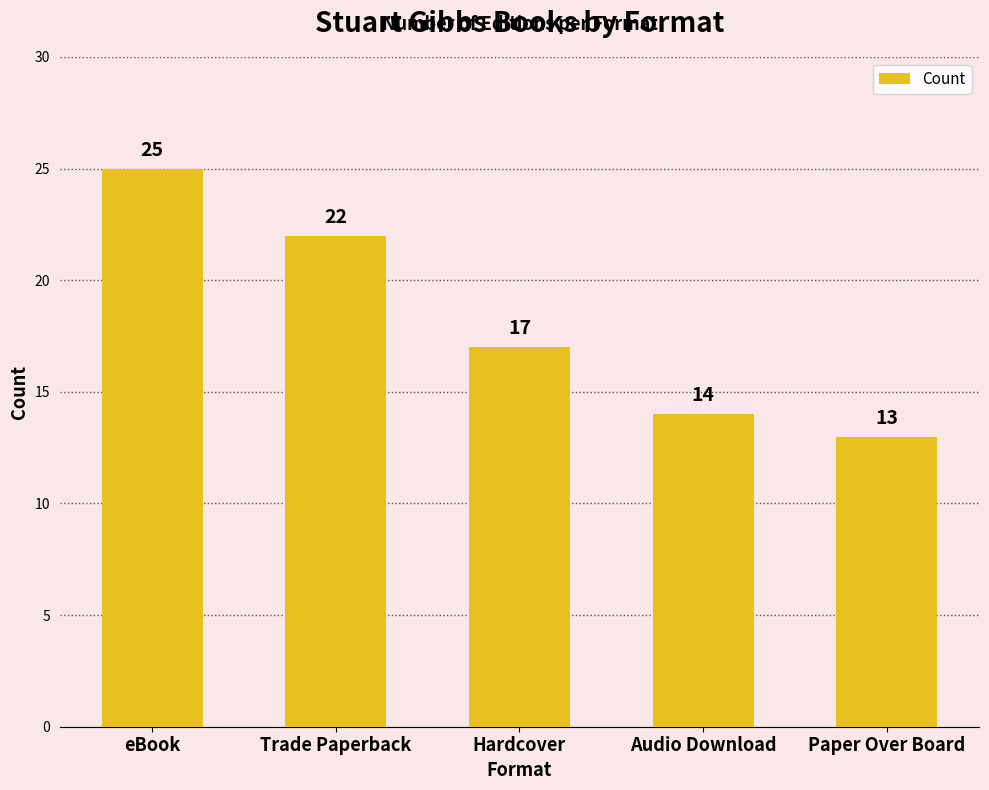

What is the change in value from Audio Download to Paper Over Board?

-1